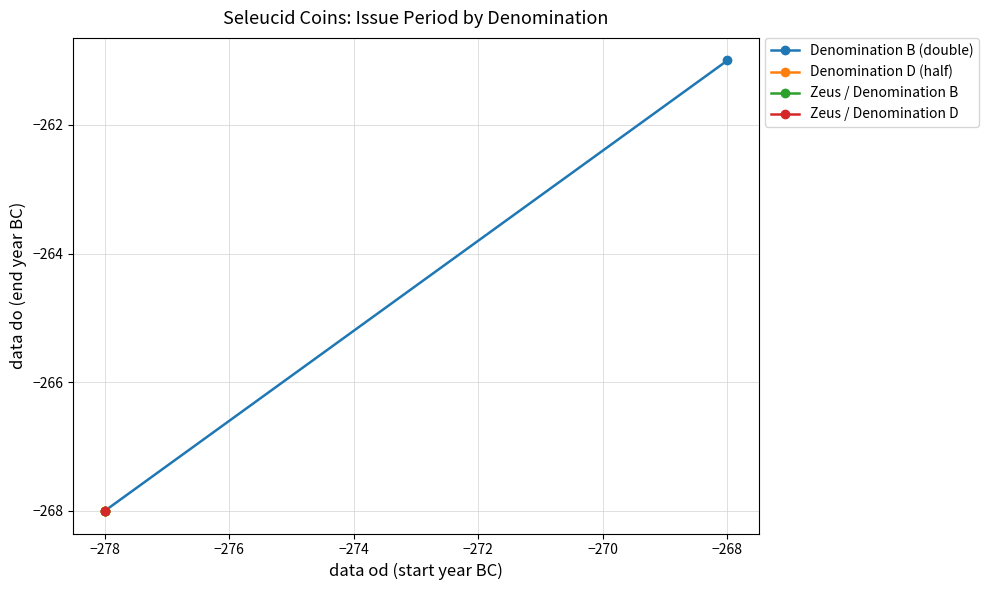

Does the chart have visible grid lines?

Yes